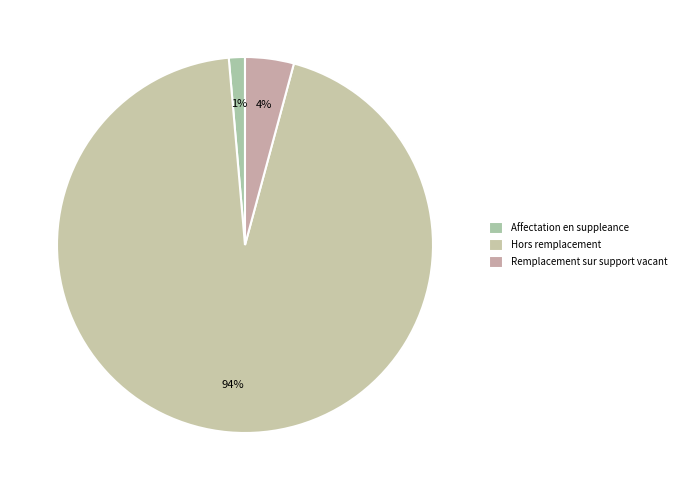

Is it true that Hors remplacement is 89% of the pie?

False